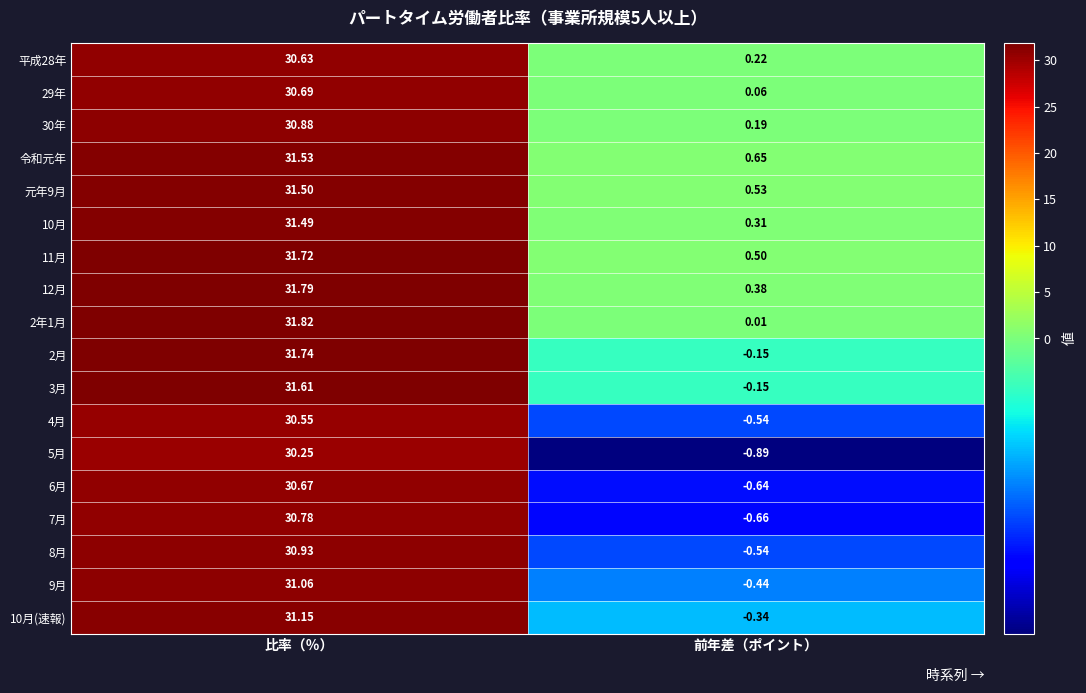

List the labels in order of 6月 value, smallest first.

前年差（ポイント）, 比率（％）